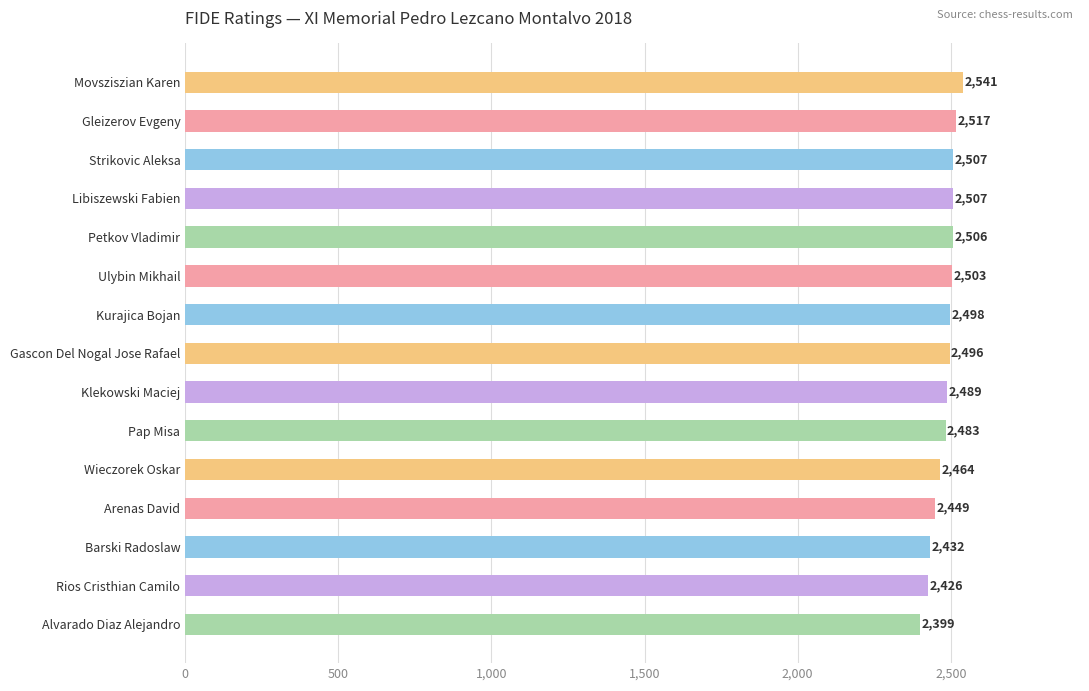

What is the value of the 9th bar from the top?

2489